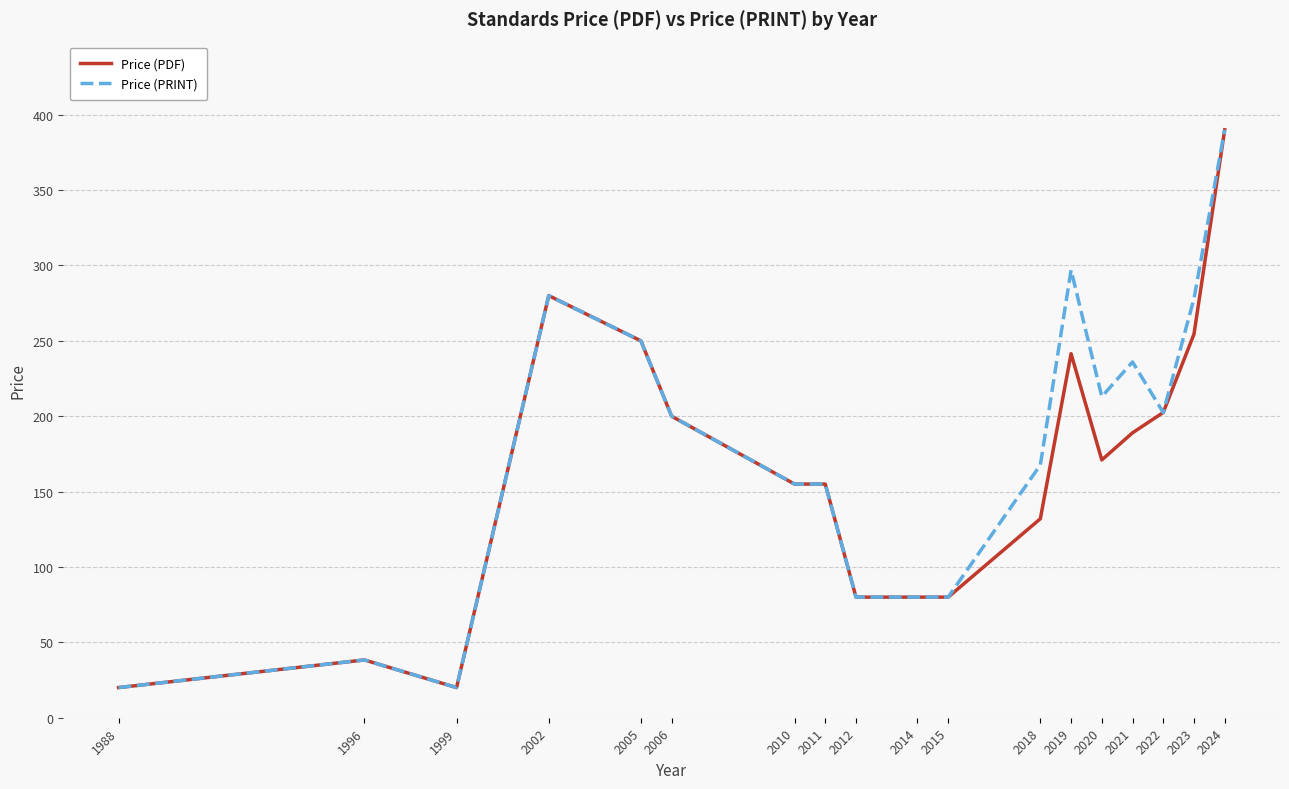

True or false: Price (PDF) has more than 0 points higher than both neighbors.

True